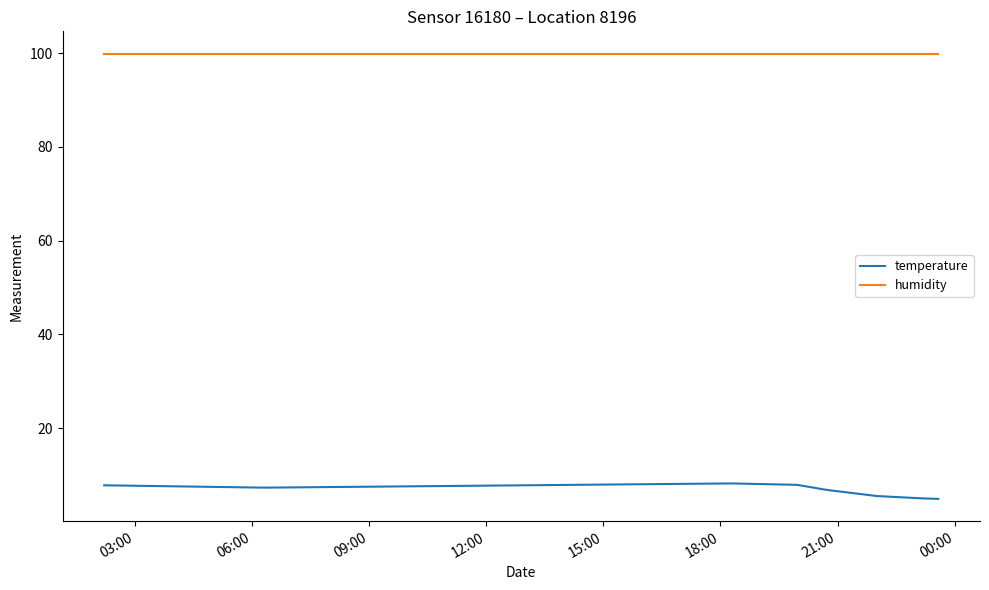

Rank the series by their average value, from lowest to highest.

temperature, humidity